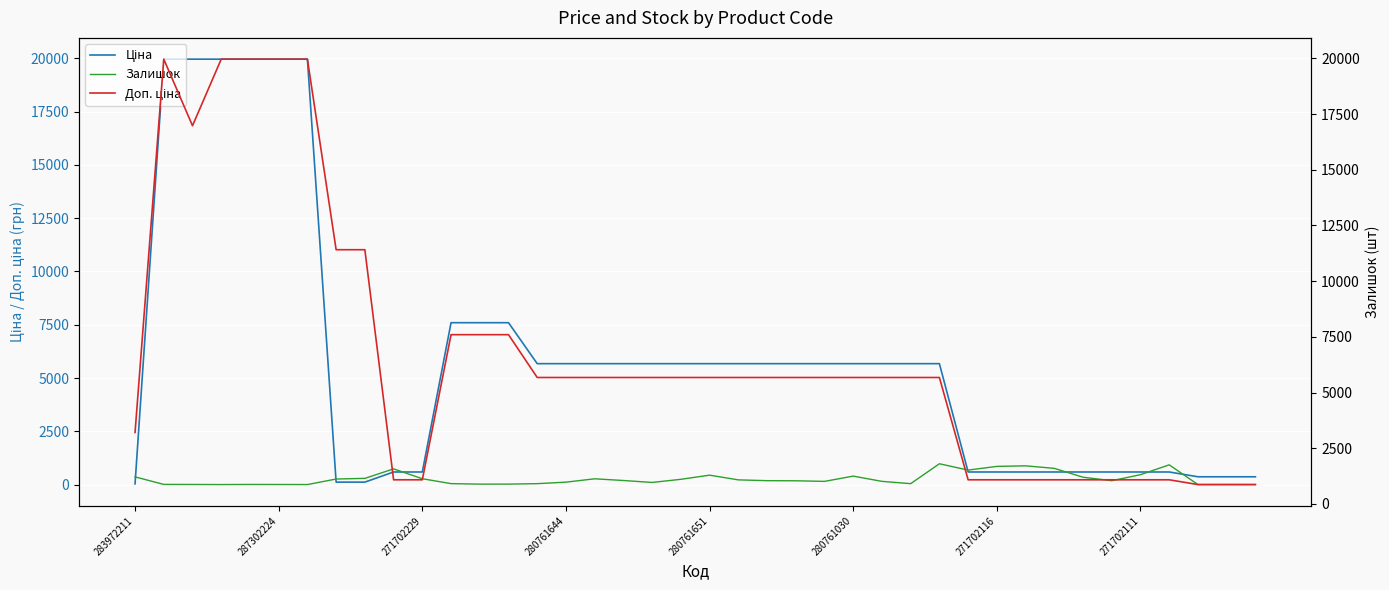

How many data points in Залишок are less than 182?

20